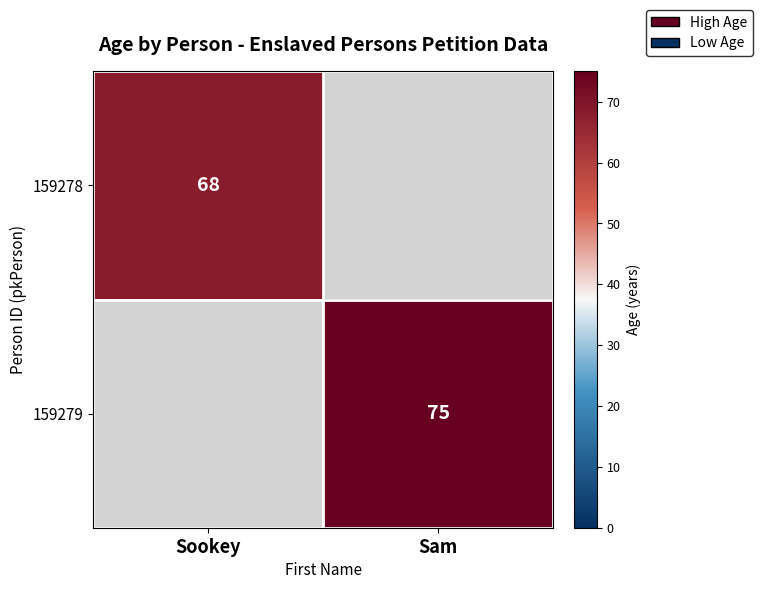

The value of 159278 at Sookey is 97.4. True or false?

False